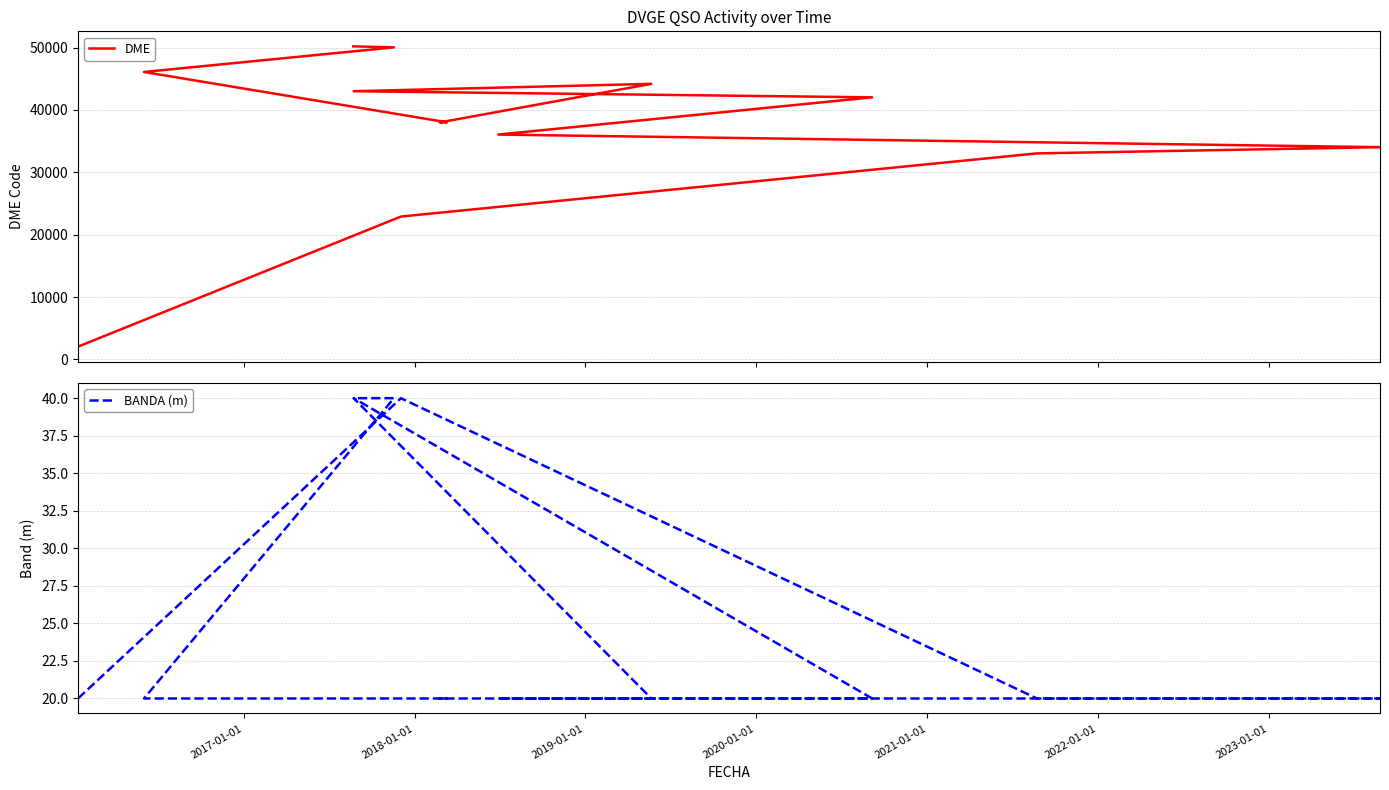

The BANDA (m) series shows 28 at 2016-01-01. True or false?

False